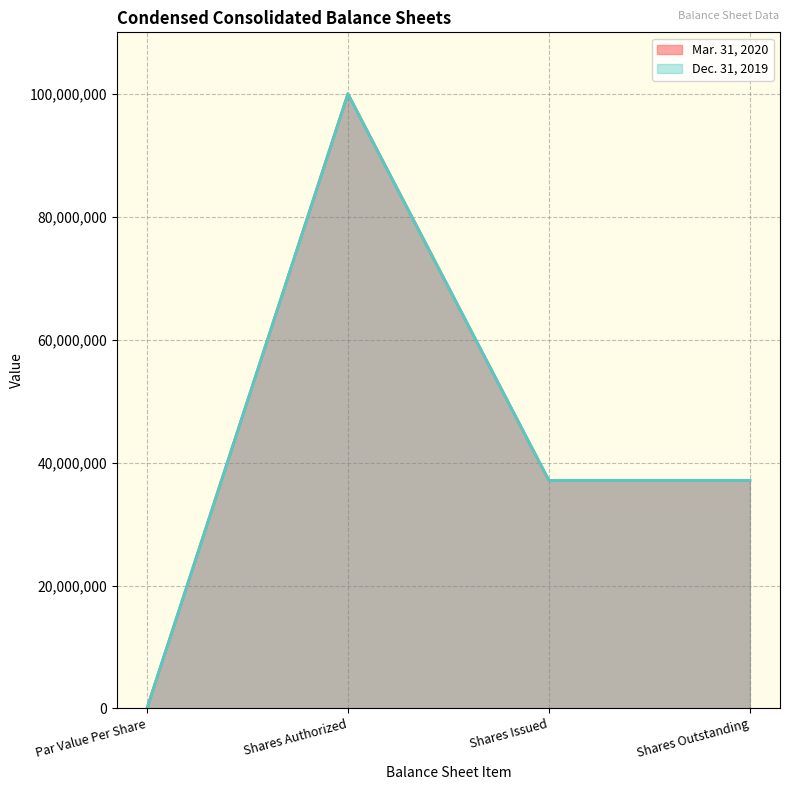

Reading left to right, transcribe all the data shown in this chart.

Mar. 31, 2020: 0	100000000	37099352	37099352
Dec. 31, 2019: 0	100000000	37099352	37099352